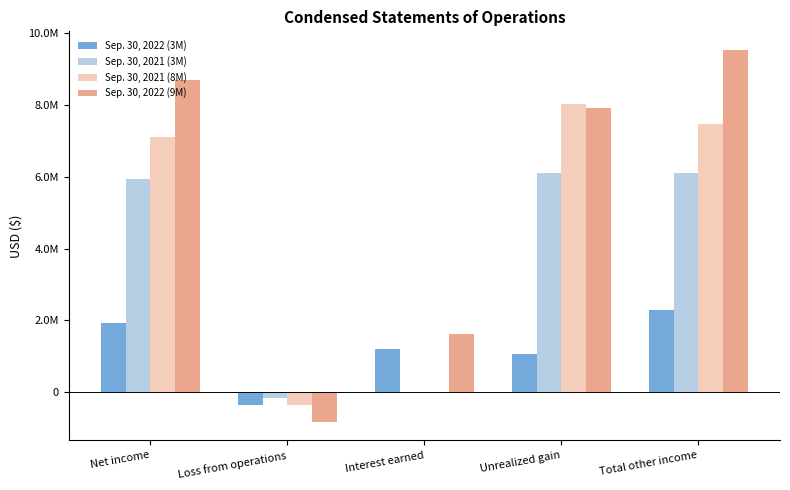

What are all the series names shown in the legend?

Sep. 30, 2022 (3M), Sep. 30, 2021 (3M), Sep. 30, 2021 (8M), Sep. 30, 2022 (9M)